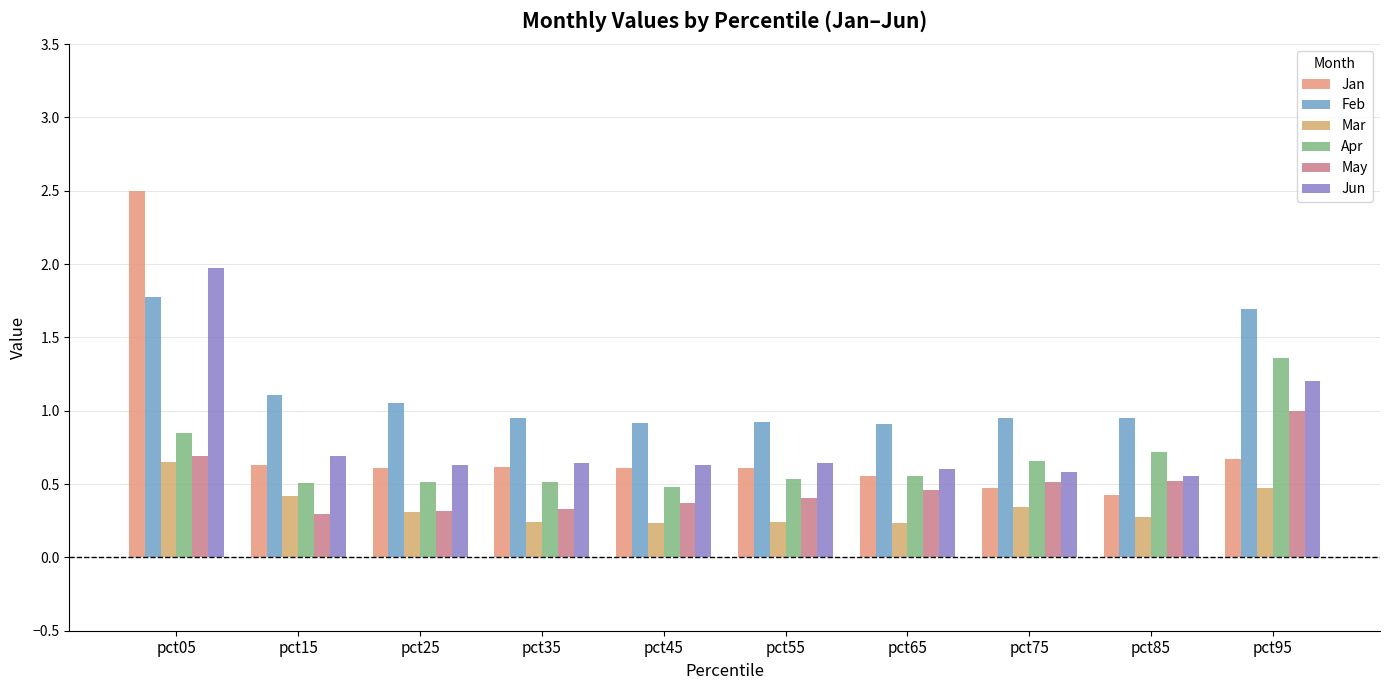

Count the number of data series in this chart.

6